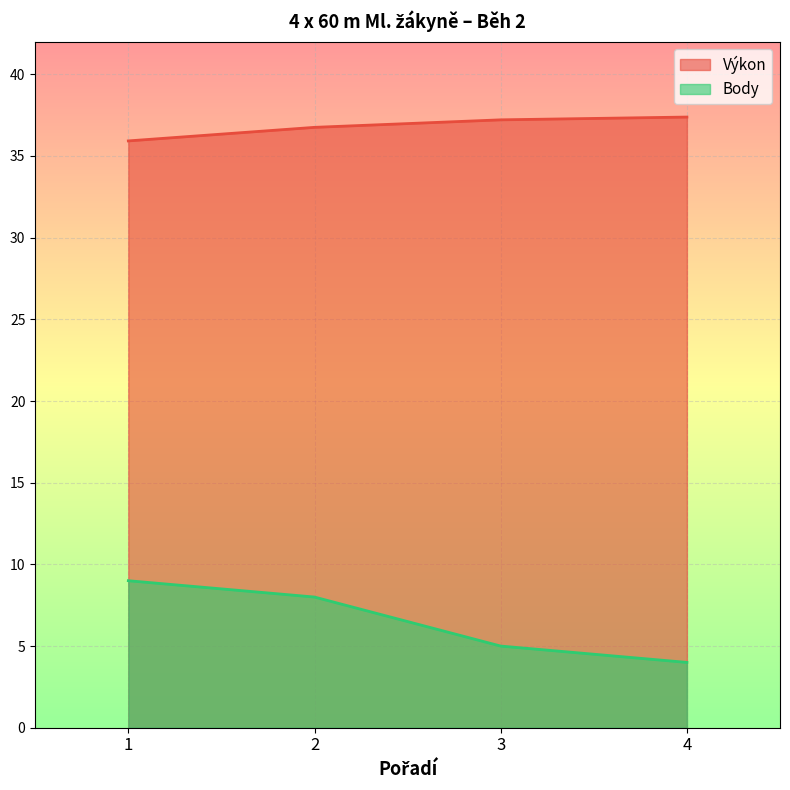

At which label does Body first exceed 8?

1